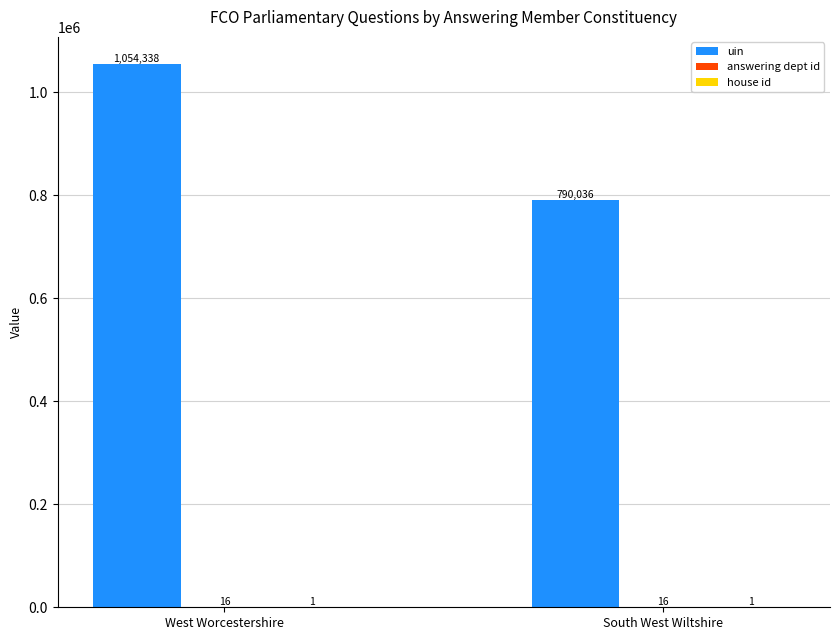

What is the sum of all uin values?

1844374